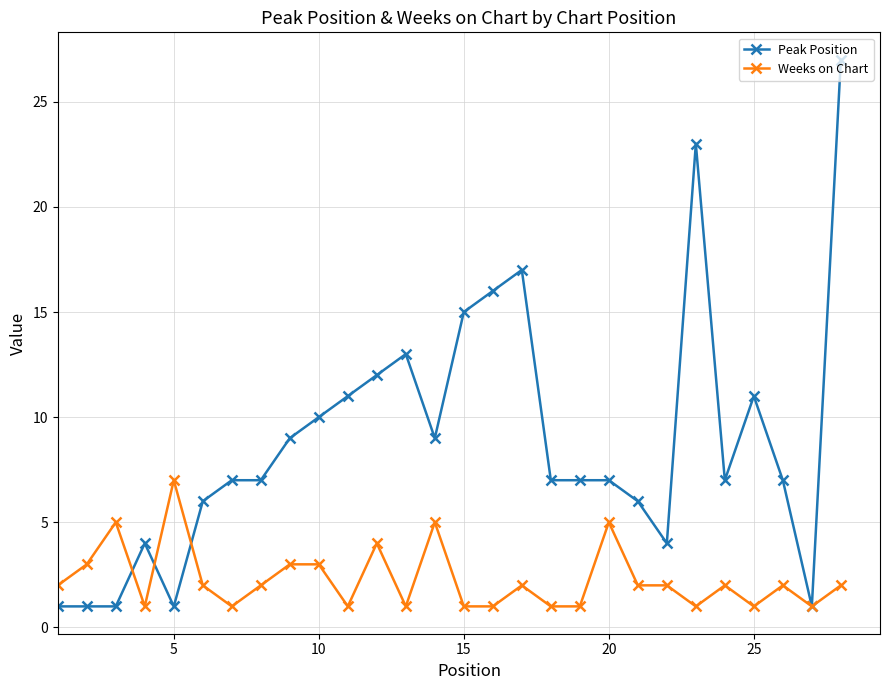

List the series in order of their overall mean, highest first.

Peak Position, Weeks on Chart